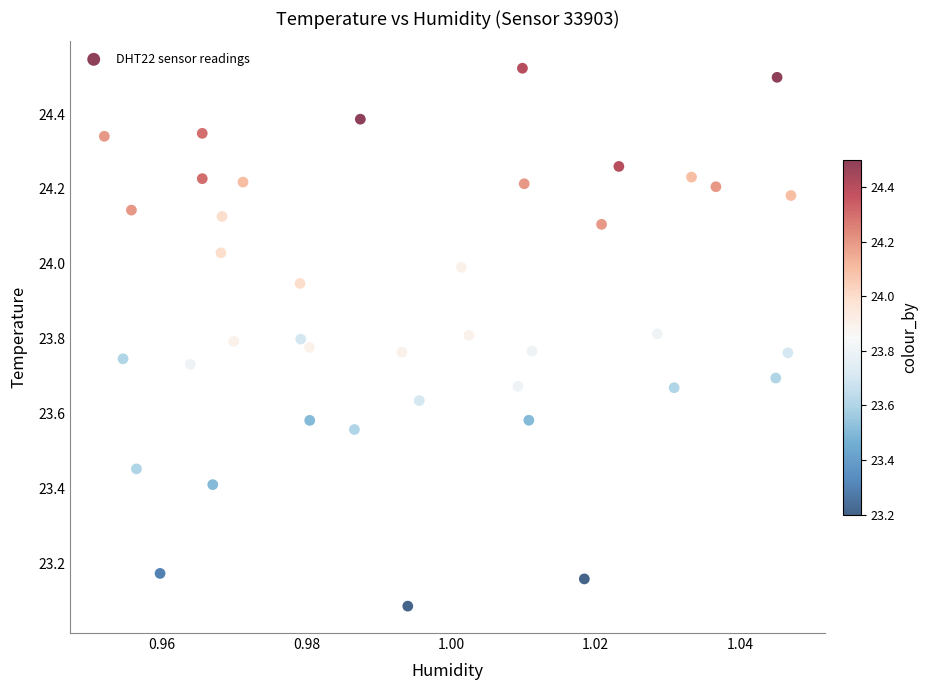

What is the range of Y values (max minus min)?

1.4